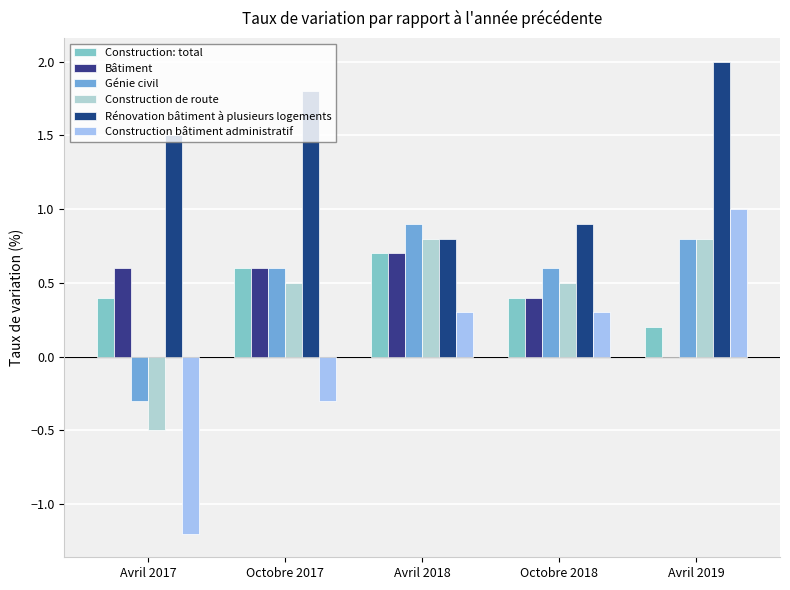

What is the value of the Construction bâtiment administratif bar at the 5th from the left?

1.0